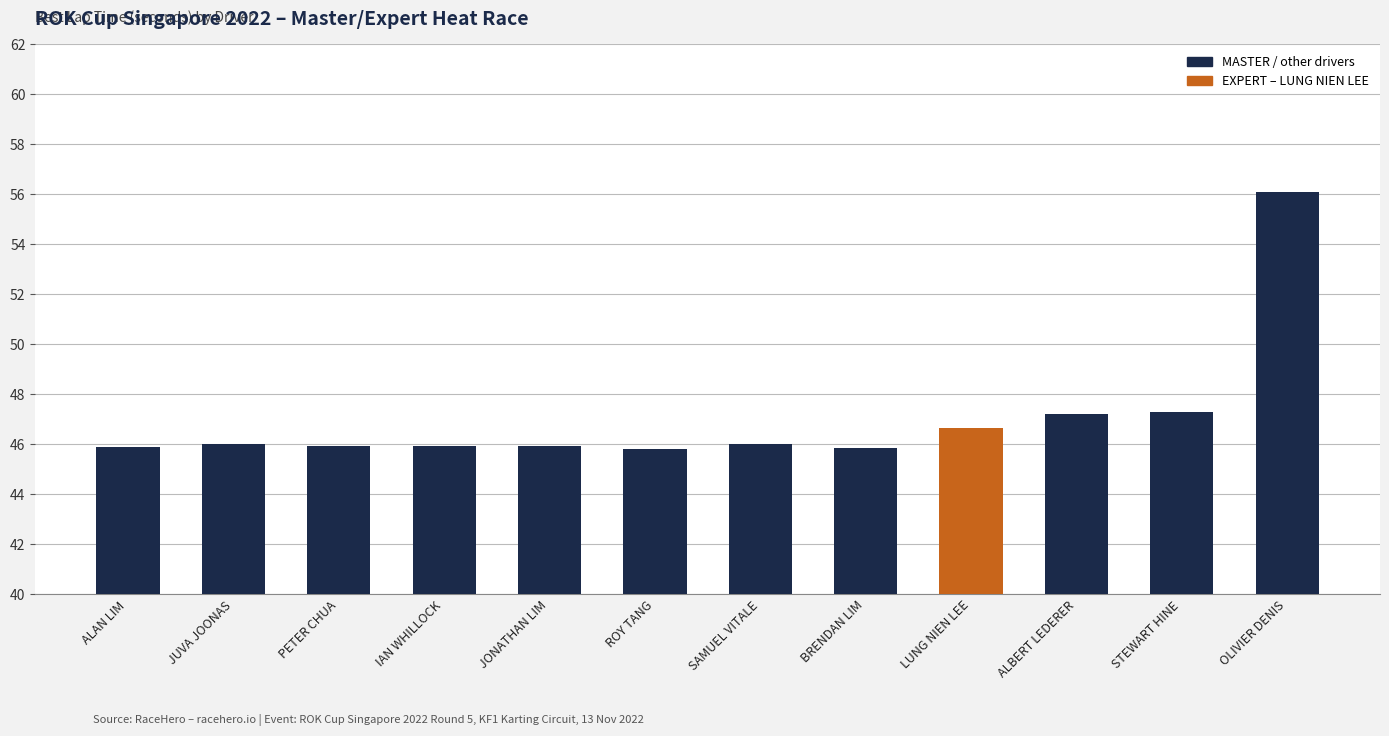

What is the change in value from IAN WHILLOCK to BRENDAN LIM?

-0.1